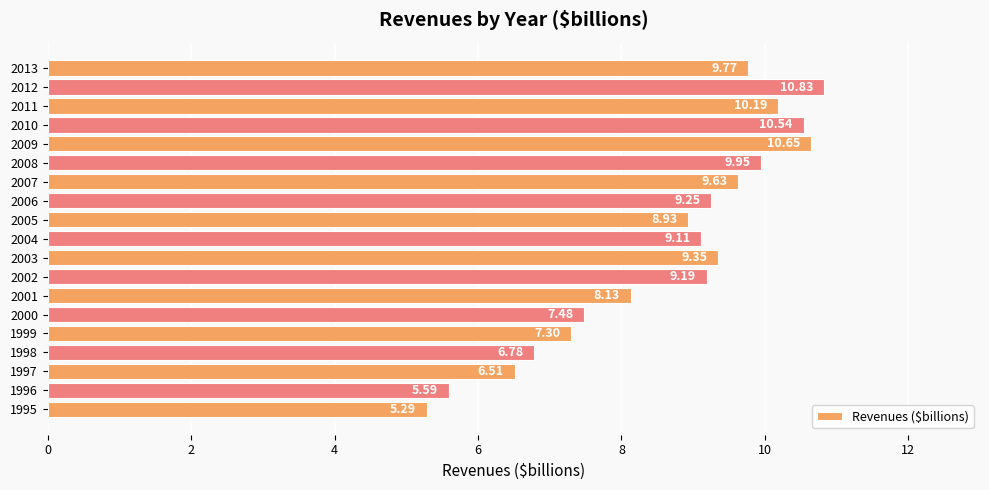

What is the sum of the values at 2013 and 2009?

20.4